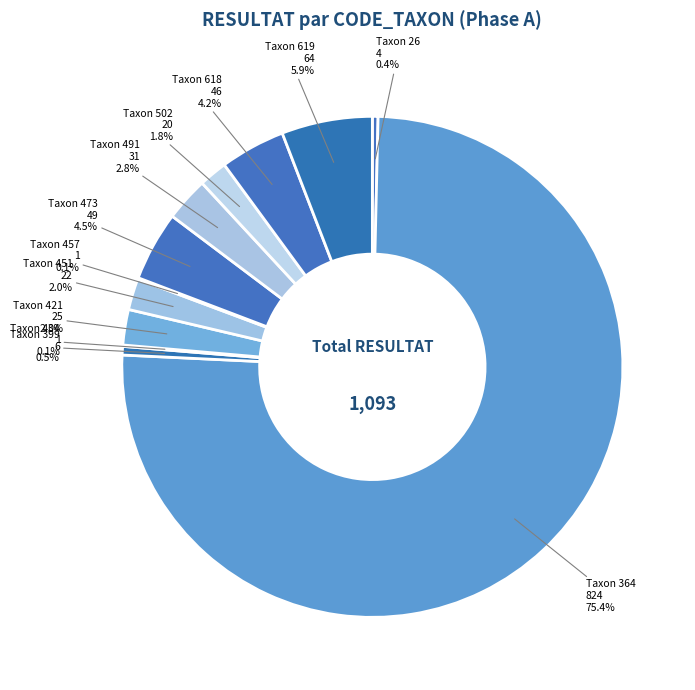

Rank the categories by value from lowest to highest.

404, 457, 26, 399, 502, 451, 421, 491, 618, 473, 619, 364